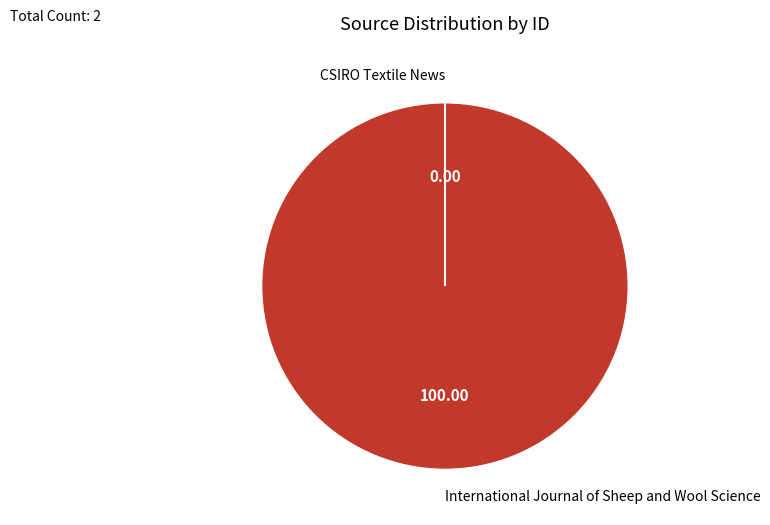

What is the largest slice in the pie chart?

International Journal of Sheep and Wool Science